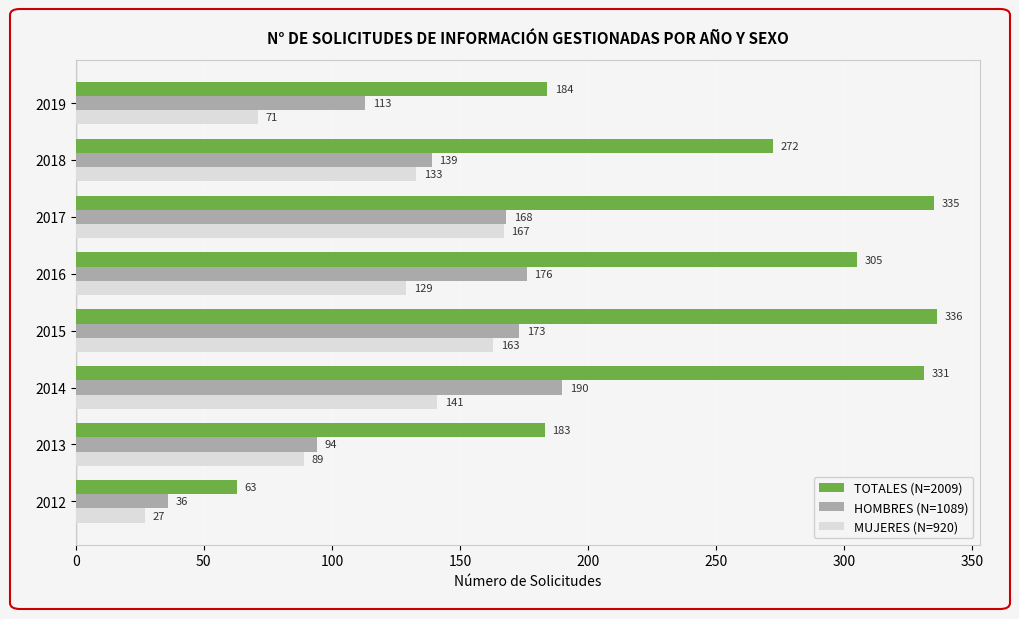

Count the number of data series in this chart.

3